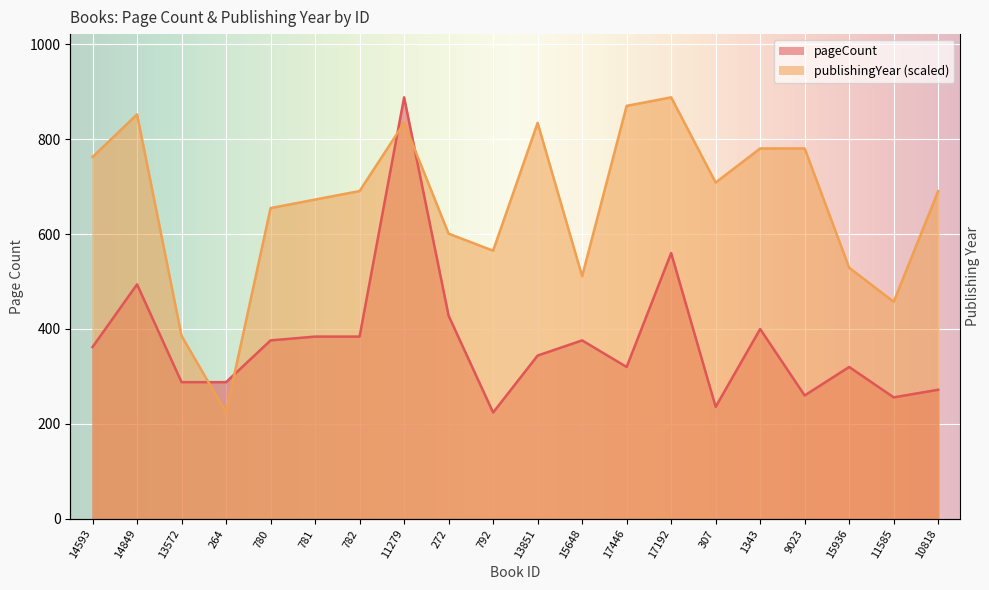

Between 13851 and 17192, which is larger?

17192